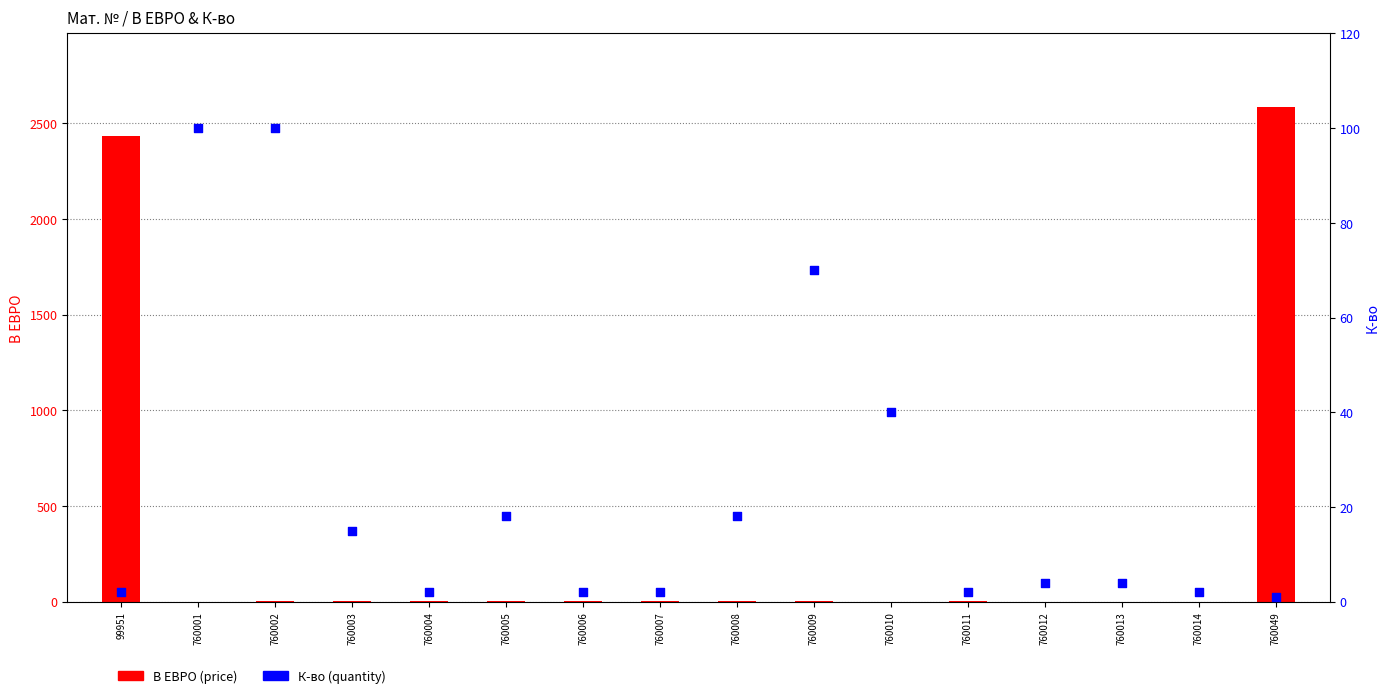

What is the total value across all series at 760006?

3.9